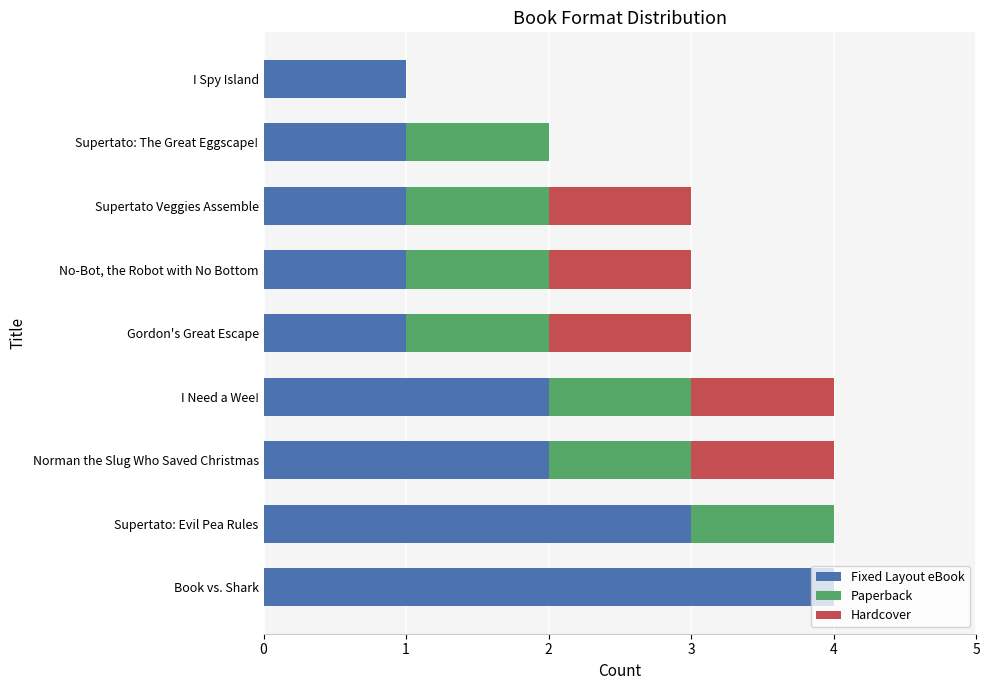

What is the maximum value for Fixed Layout eBook?

4